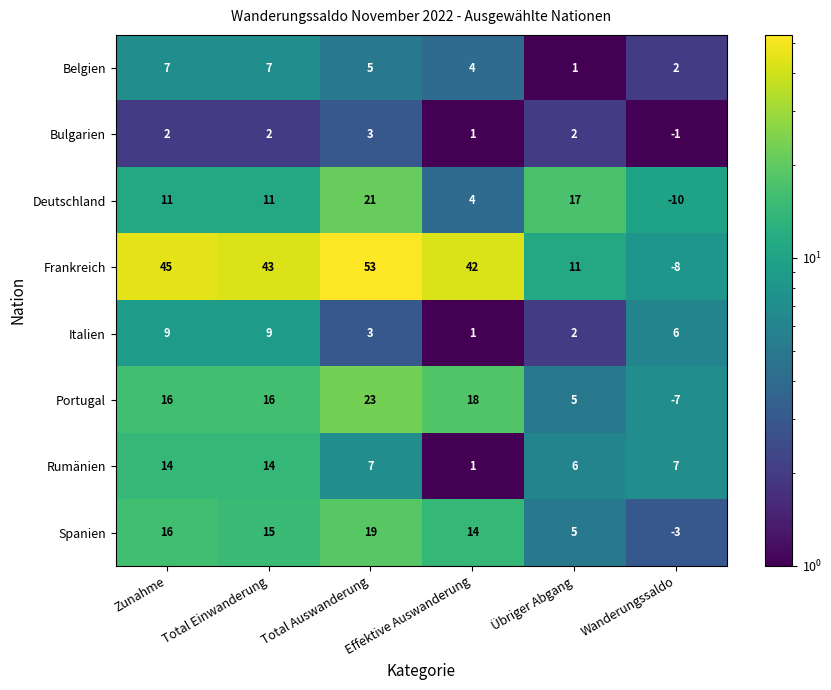

At which category is the sum across all series the highest?

Total Auswanderung